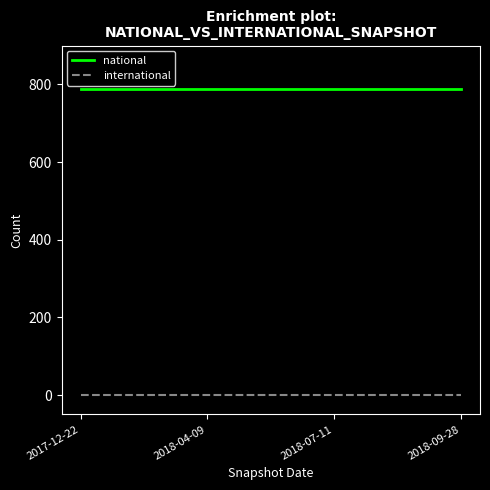

List the series in order of their peak value, highest first.

national, international